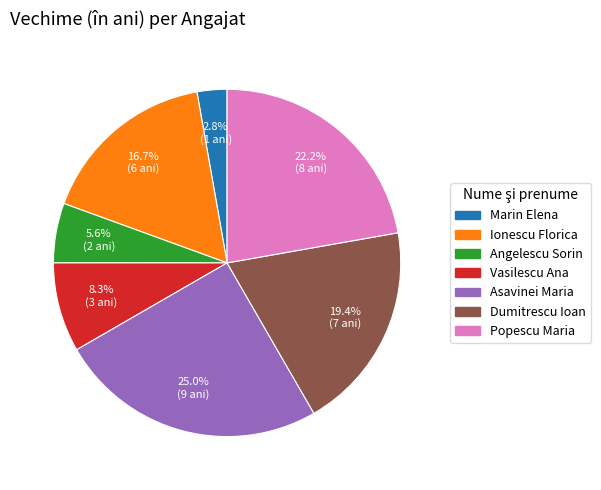

What percentage is the Dumitrescu Ioan slice, to the nearest percent?

19%